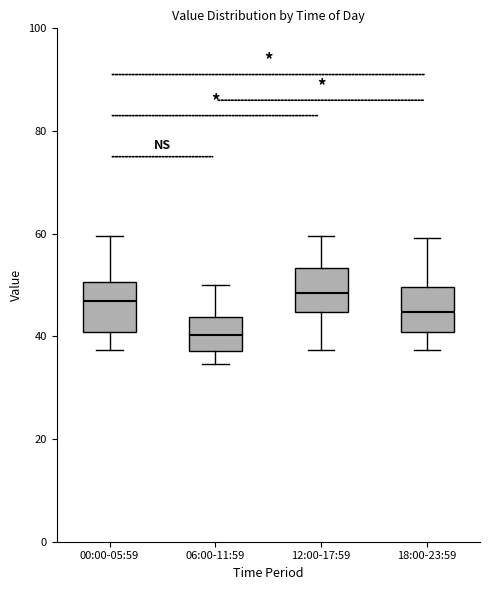

Reading left to right, transcribe this box plot: for each box, give where its median line is, the range the box spans, and where its two whiskers end, as read against the y-axis. The values are not printed on the chart, so give them approximately, as read against the axis.

00:00-05:59: median 46, box 40 to 50, whiskers 38 to 60
06:00-11:59: median 40, box 38 to 44, whiskers 34 to 50
12:00-17:59: median 48, box 44 to 54, whiskers 38 to 60
18:00-23:59: median 44, box 40 to 50, whiskers 38 to 60